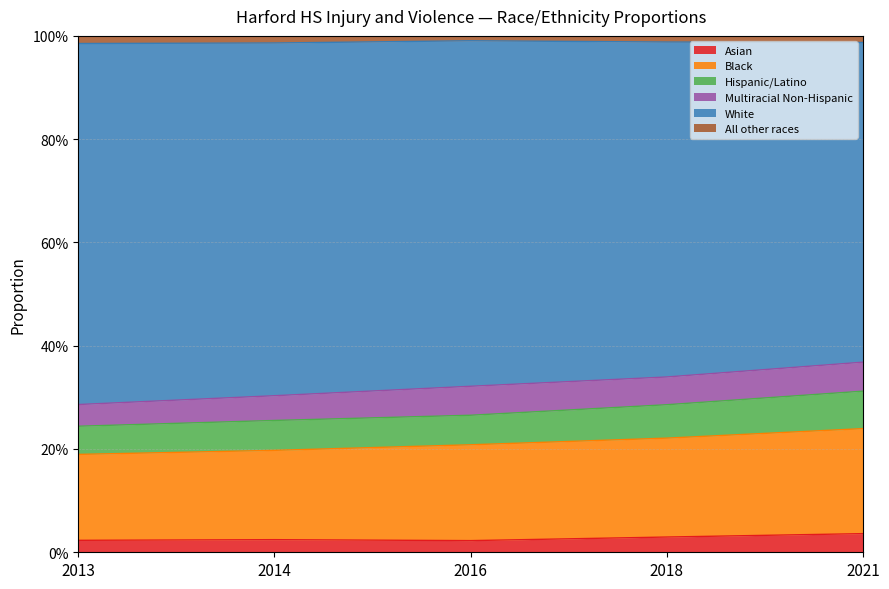

What are all the series names shown in the legend?

Asian, Black, Hispanic/Latino, Multiracial Non-Hispanic, White, All other races